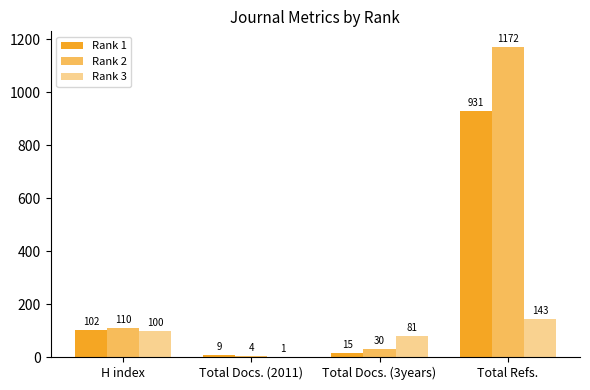

Which series has the largest range (max minus min)?

Rank 2